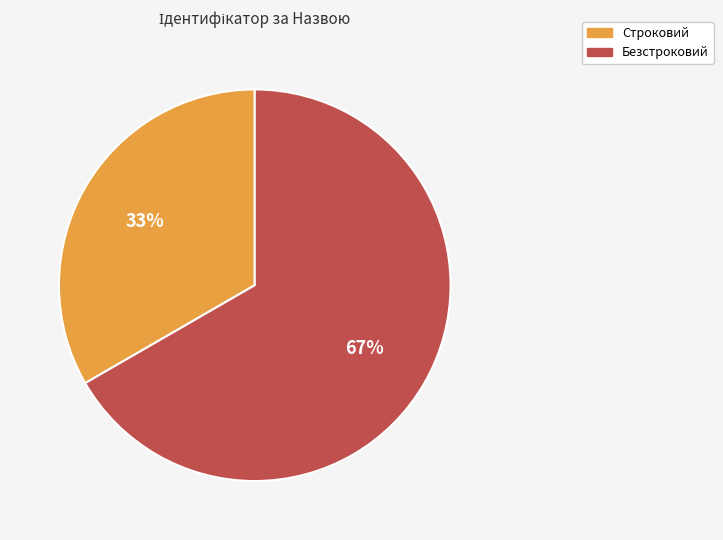

What percentage is the Безстроковий slice, to the nearest percent?

67%